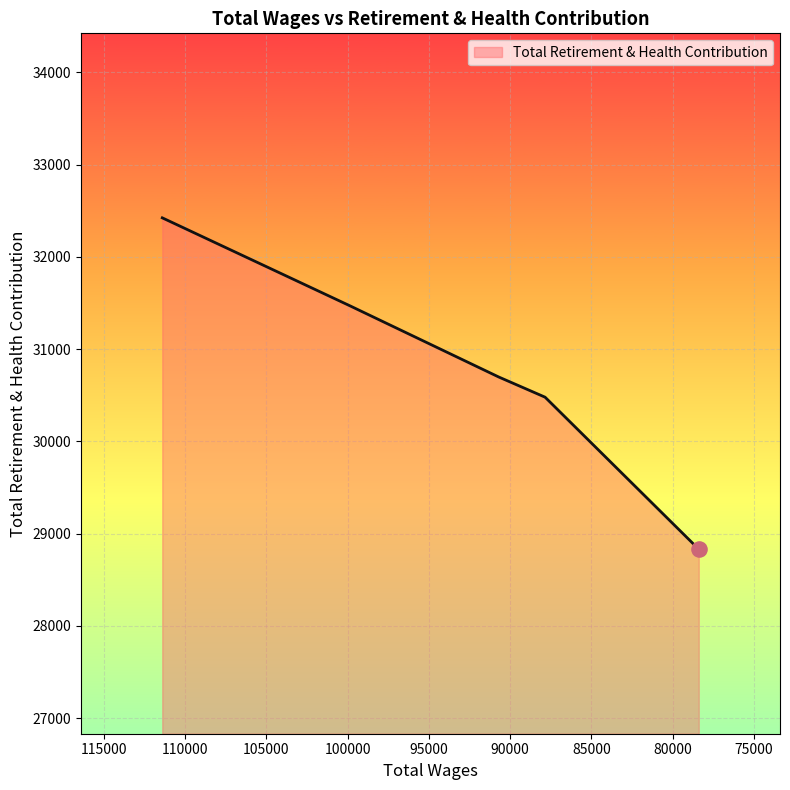

What is the change in value from 111412.0 to 90711.0?

-1725